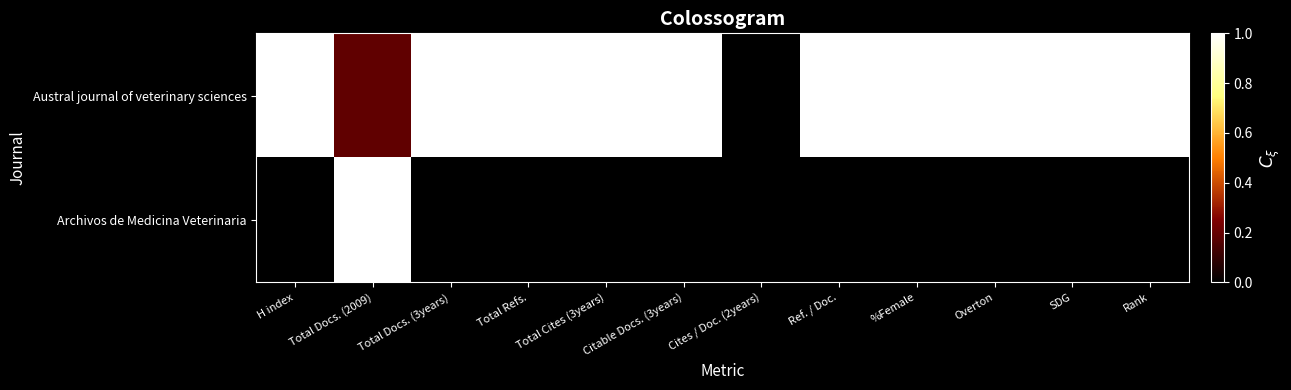

What is the total value across all series at Total Docs. (2009)?

1.2